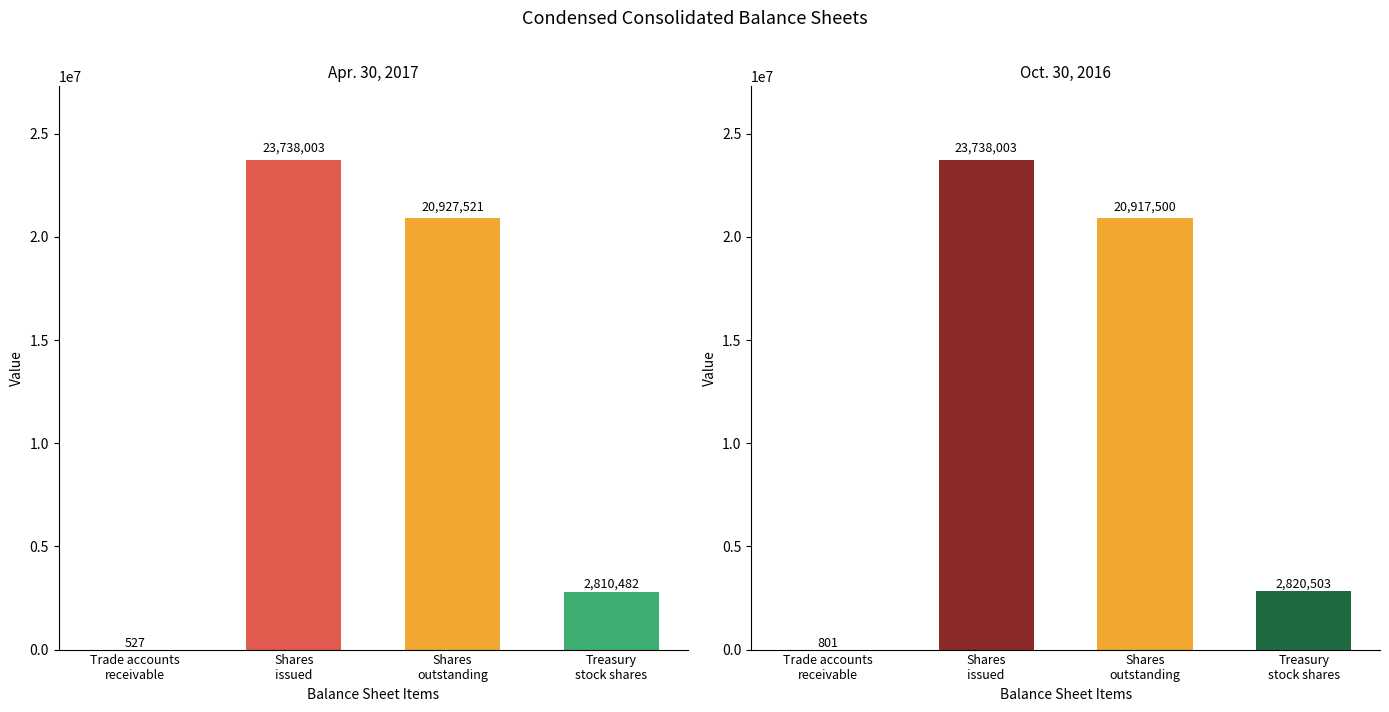

How many values in the Apr. 30, 2017 series exceed 20927521?

1